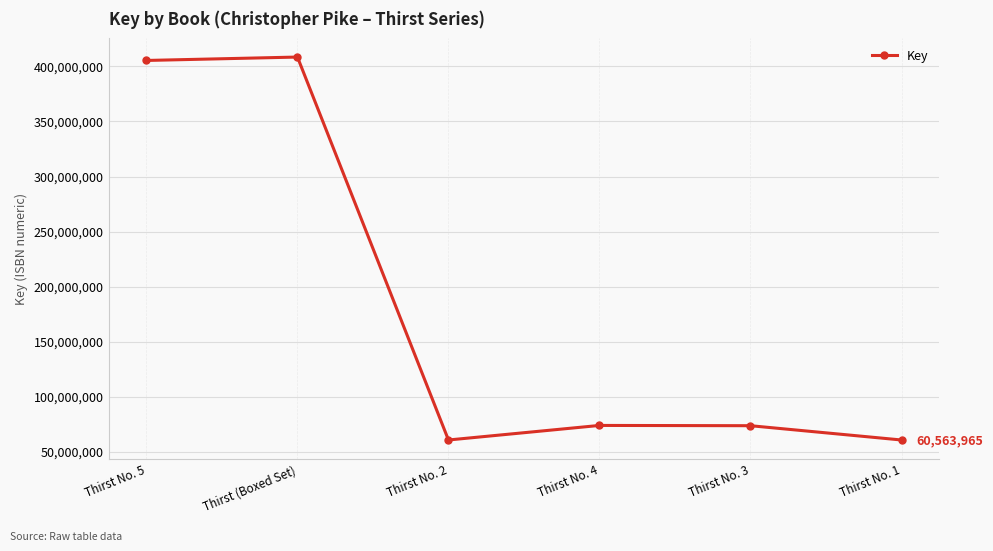

What is the difference between the second highest and second lowest values?

344890550